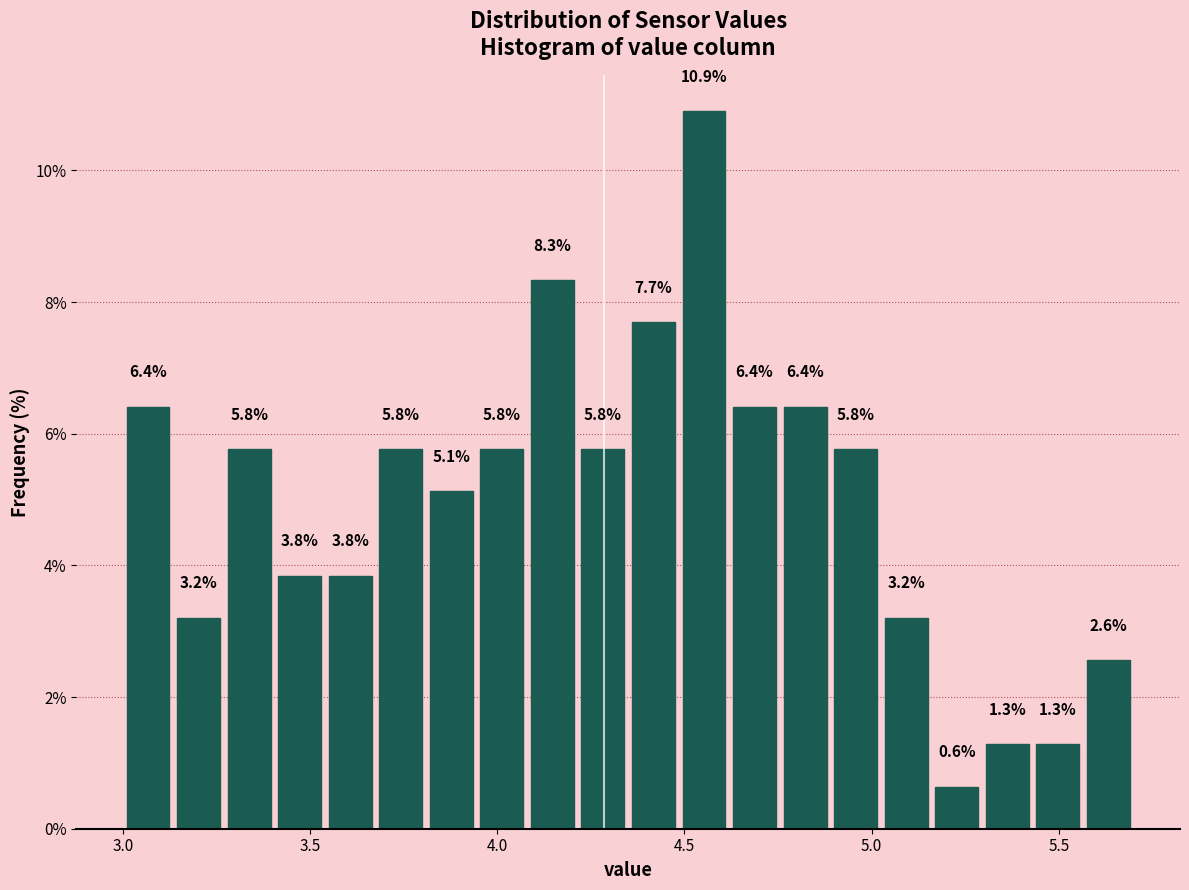

Around what value on the x-axis is the tallest bar? Give the approximate position of its centre, as read against the axis.

4.55